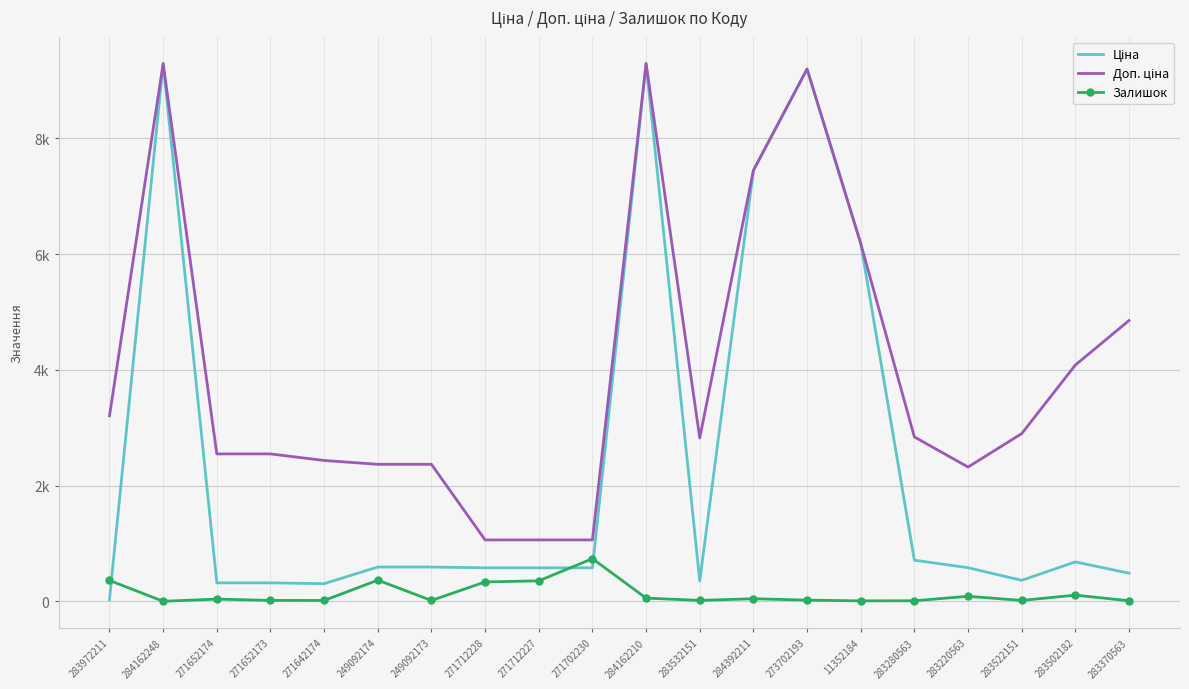

Is this an area chart (filled region under the line)?

No